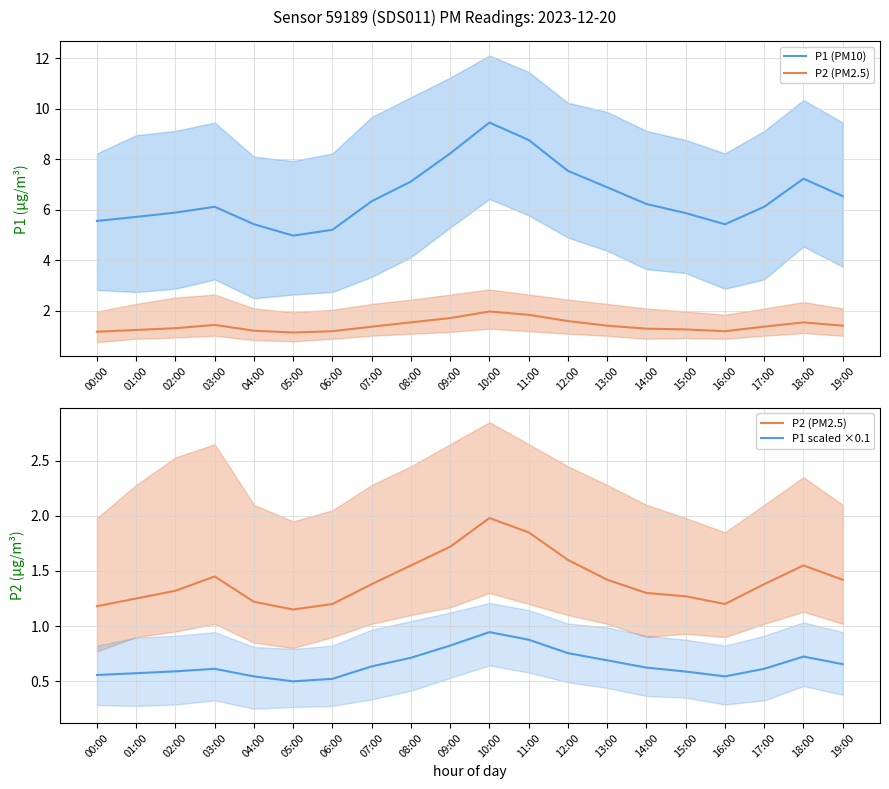

How many series are shown in this chart?

3